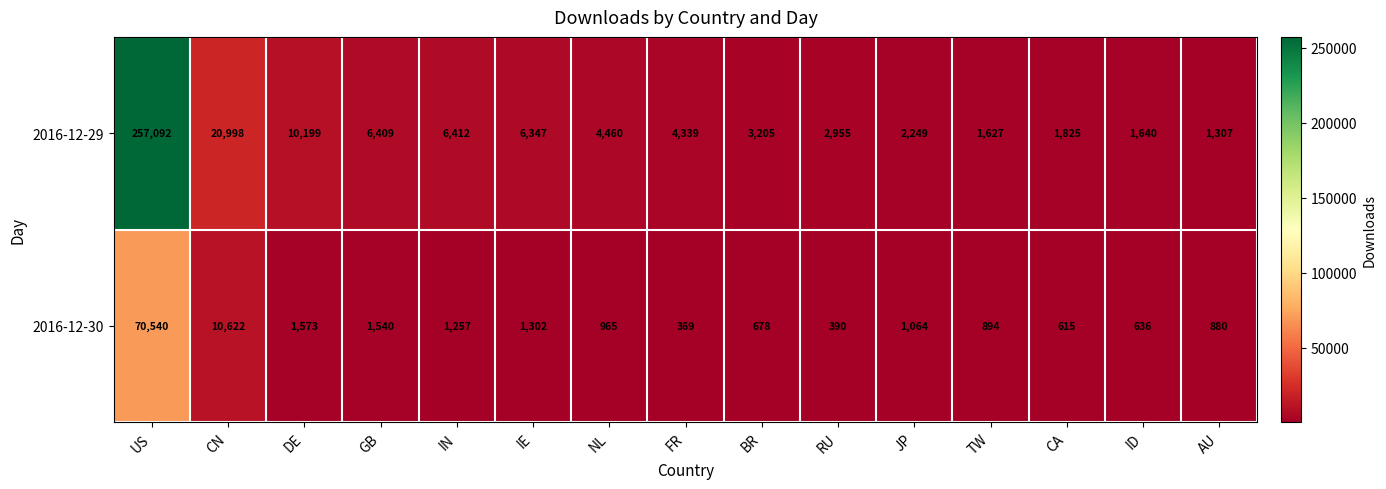

What is the minimum value for 2016-12-29?

1307